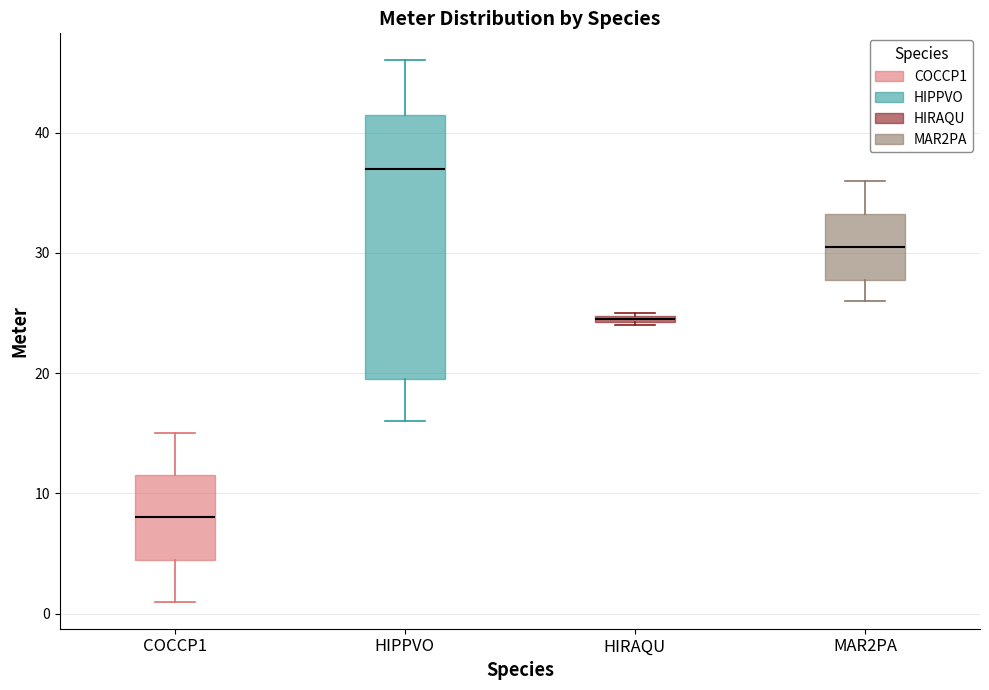

Which box's median line is the lowest?

COCCP1